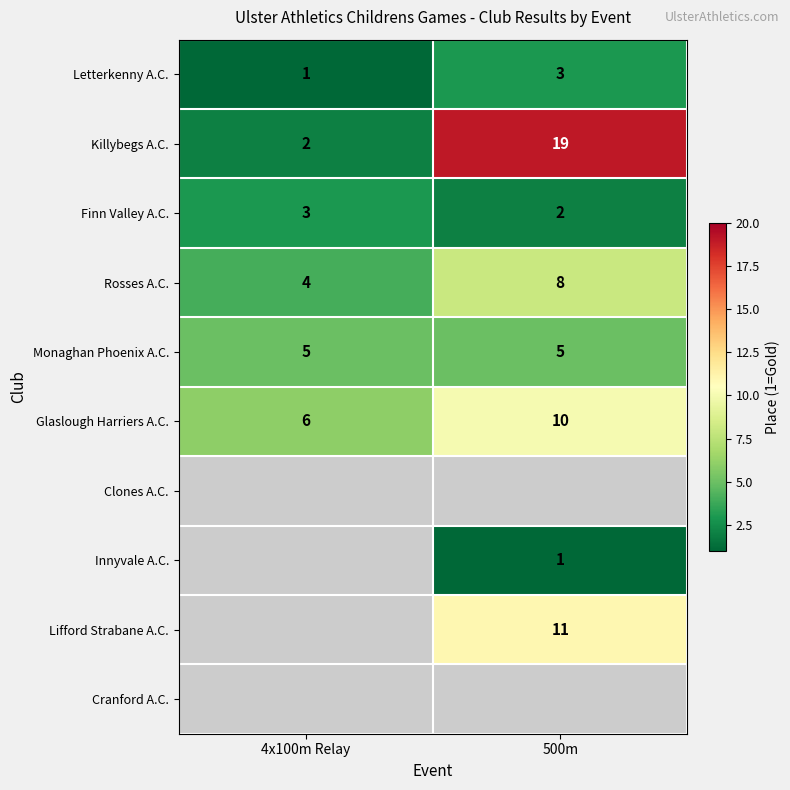

How many Letterkenny A.C. values are between 1 and 3?

2